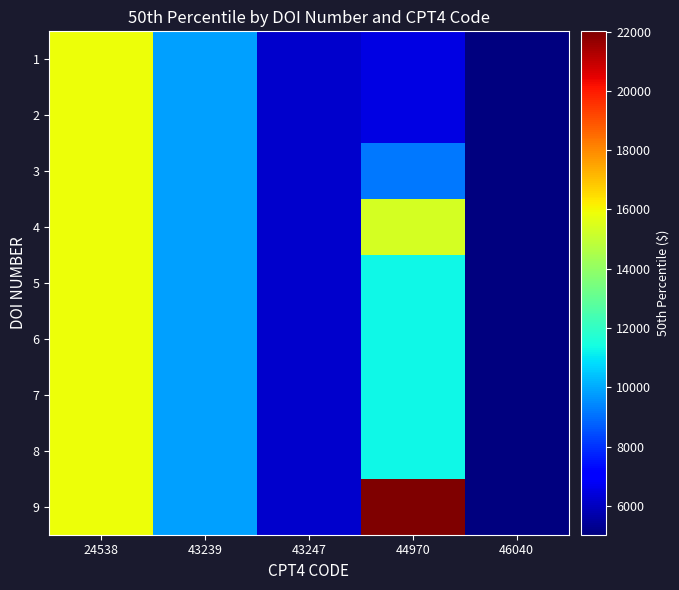

At 44970, list the series in order from largest to smallest.

9, 4, 5, 6, 7, 8, 3, 2, 1